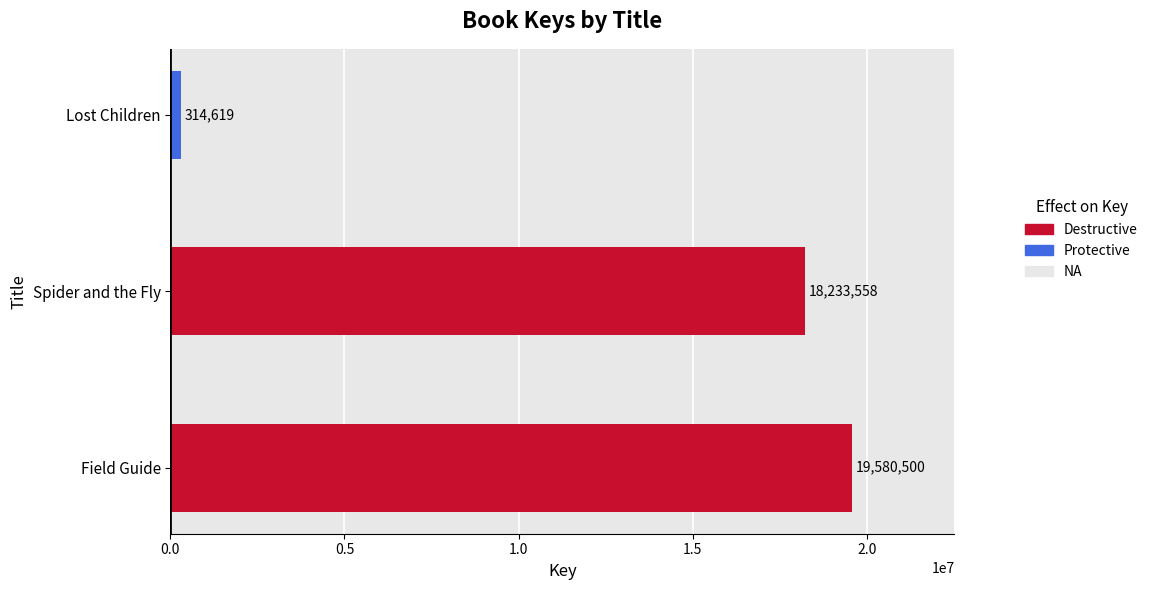

Is it true that the value at Field Guide is 31020768?

False